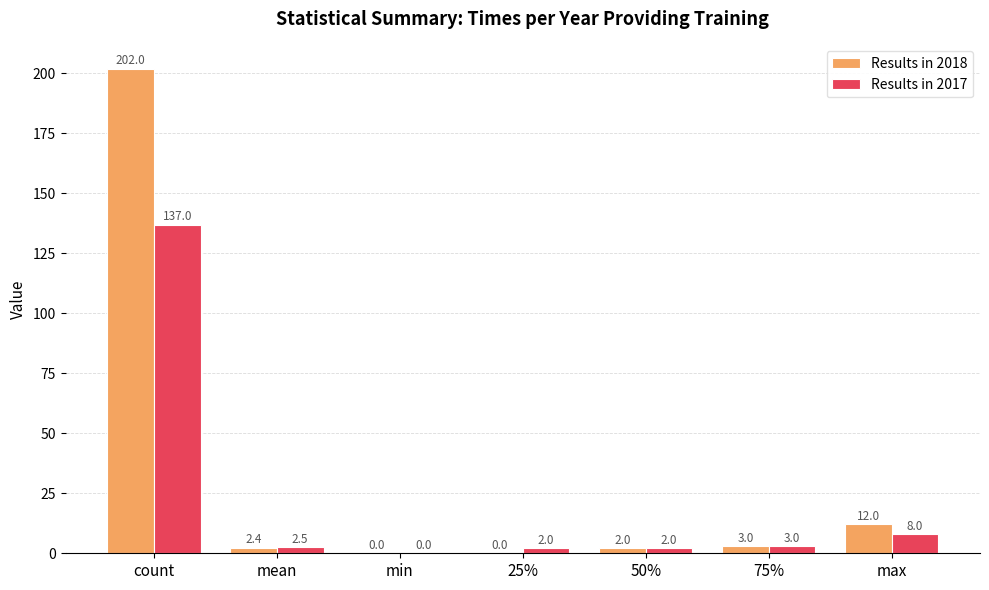

At which category is the sum across all series the highest?

count